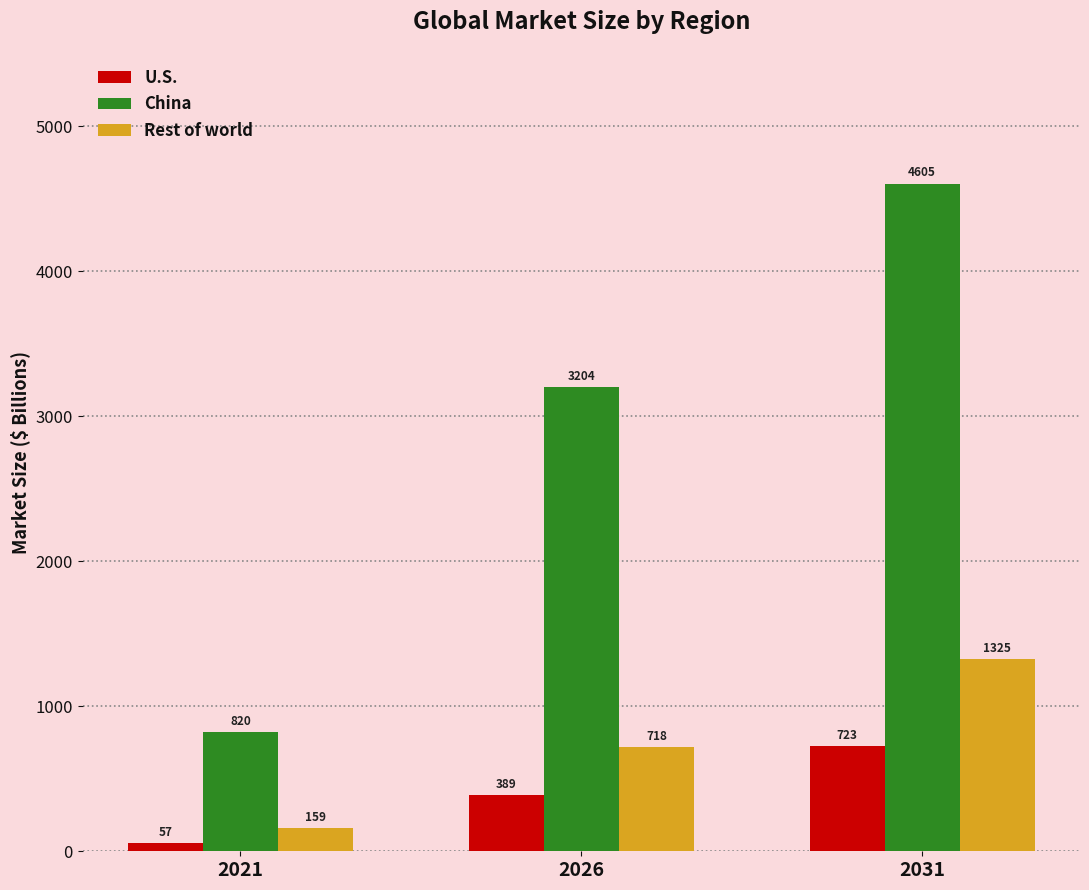

Which series has the widest spread of values?

China